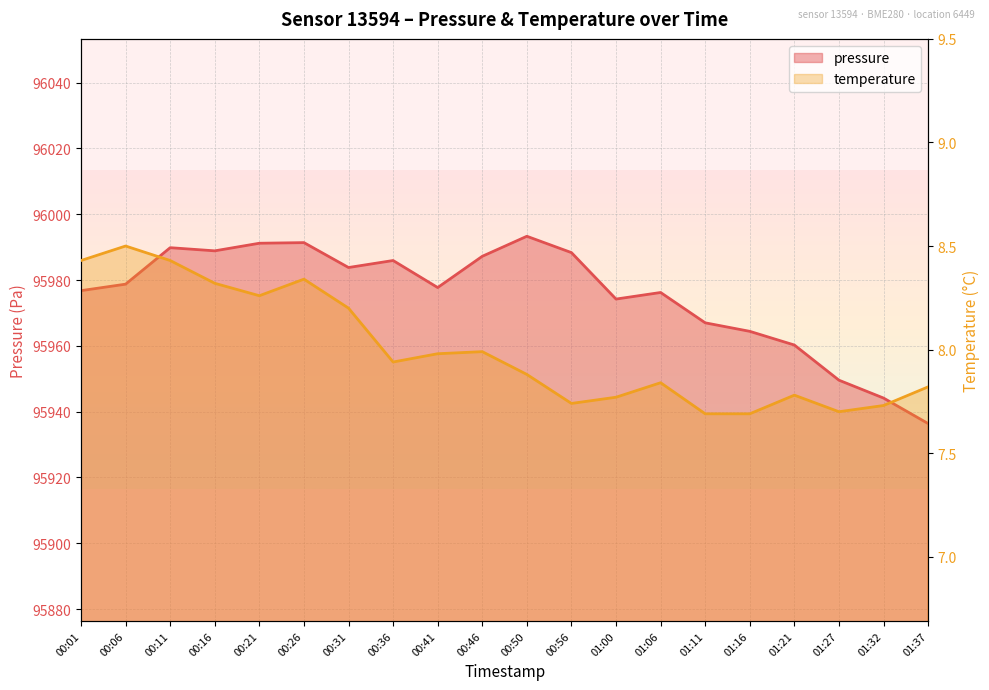

Where is pressure nearest to the value 95964?

01:16